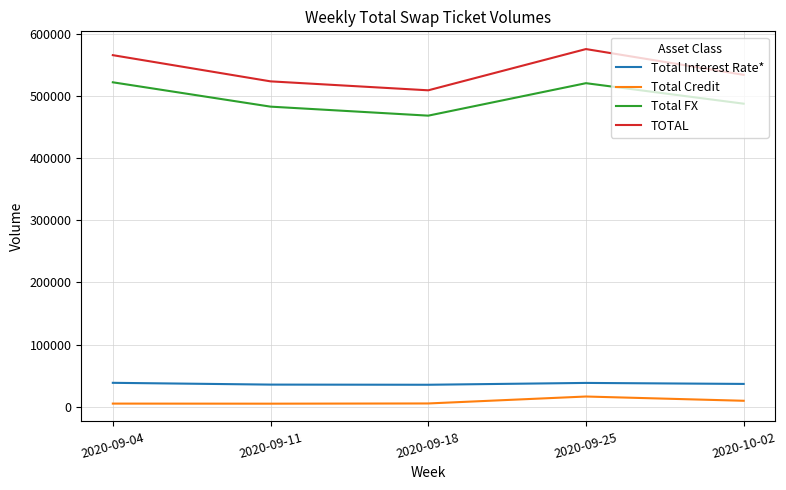

True or false: Total FX and TOTAL intersect in this chart.

False